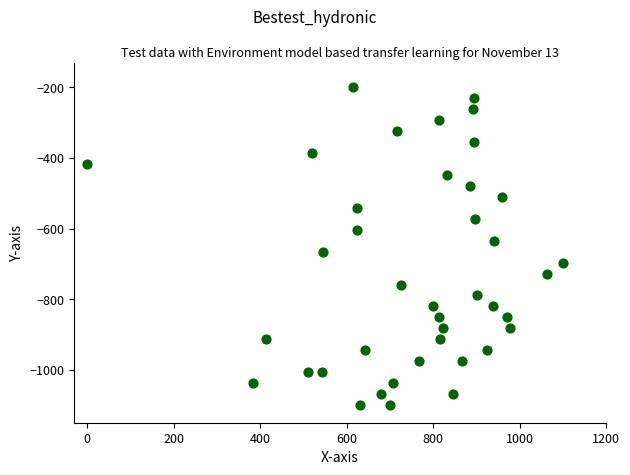

What is the range of Y values (max minus min)?

900.0